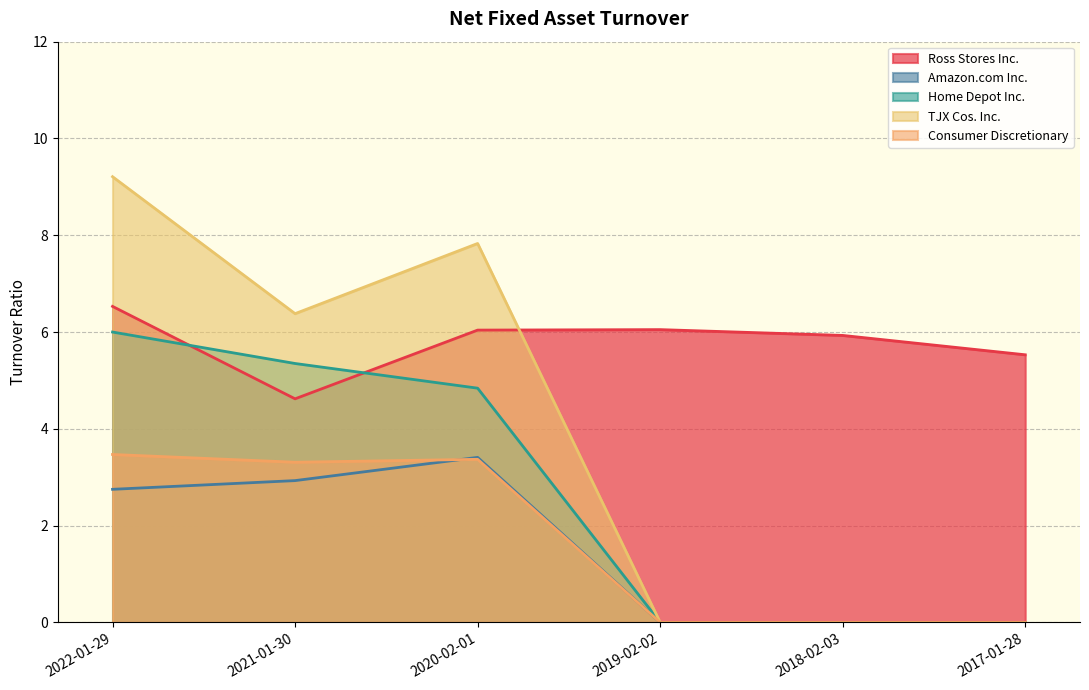

Which has a higher value, 2017-01-28 or 2019-02-02?

2019-02-02